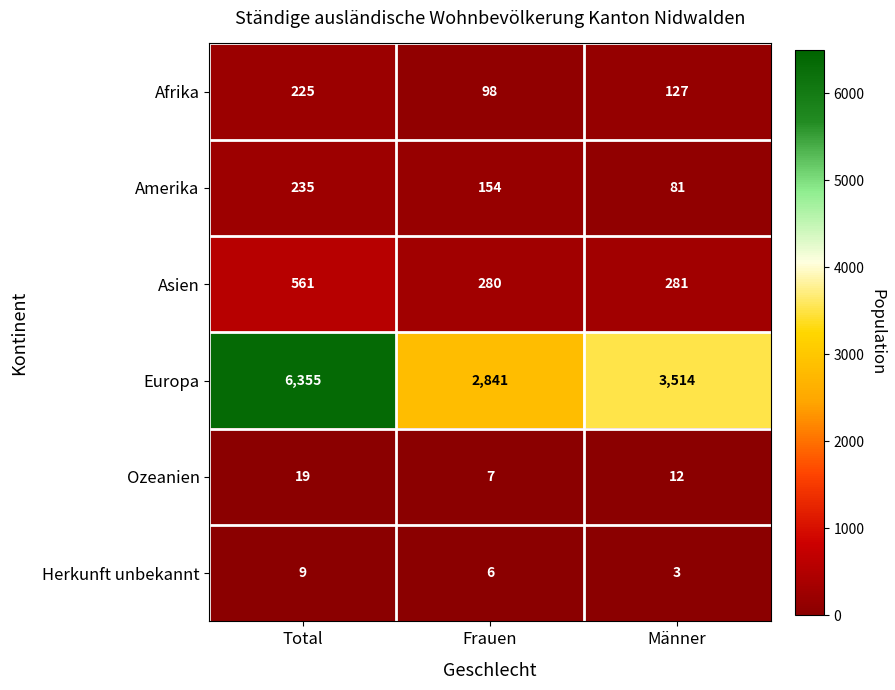

True or false: Asien has a value of 117 at Männer.

False